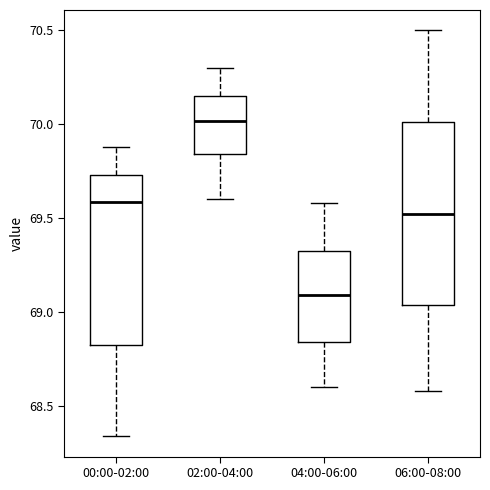

Which box has the highest median line?

02:00-04:00